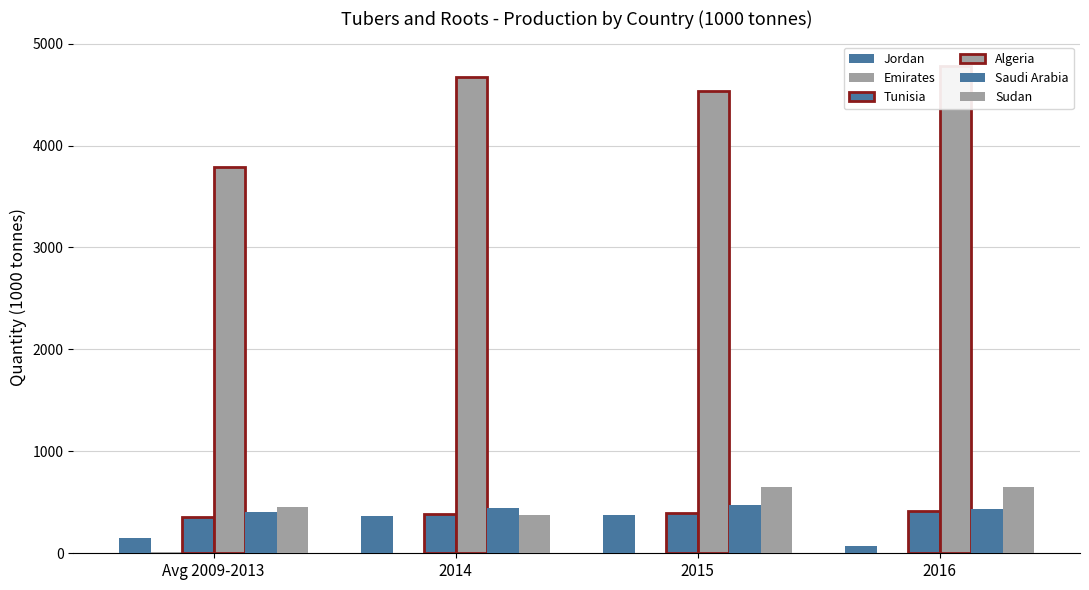

What is the maximum value for Sudan?

654.8